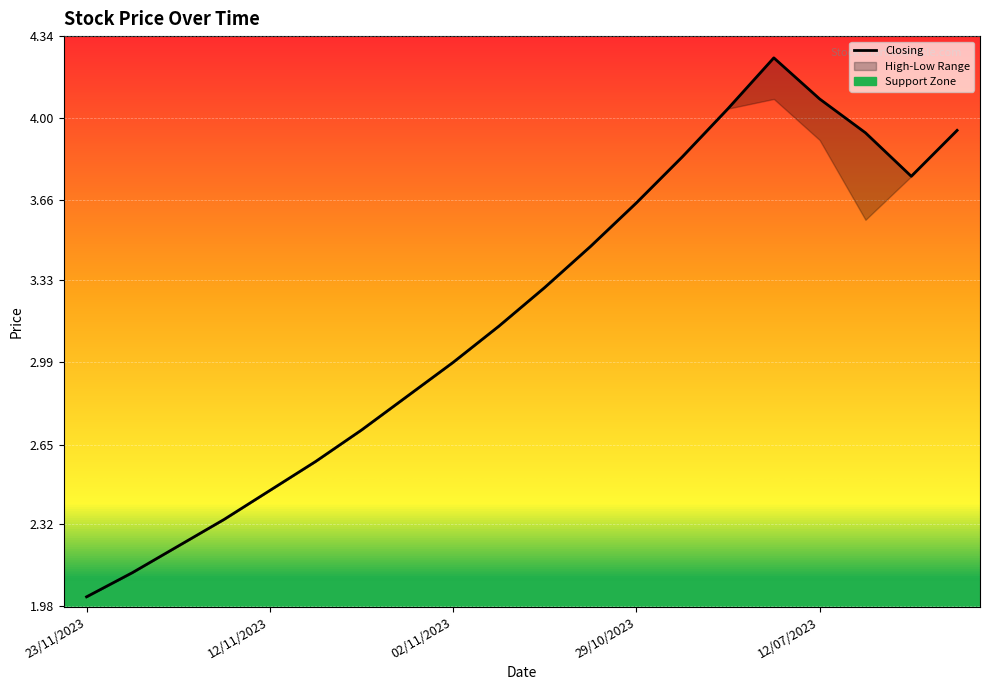

Count the number of categories in the chart.

20